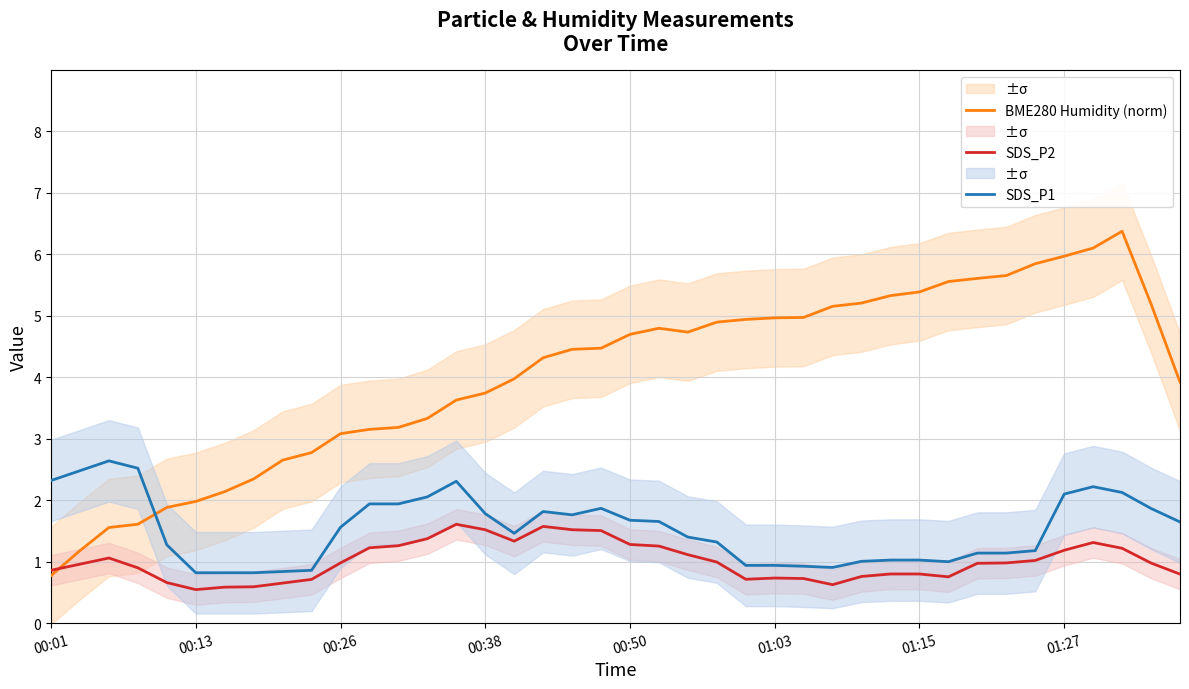

How many interior local valleys does the SDS_P1 series have?

4